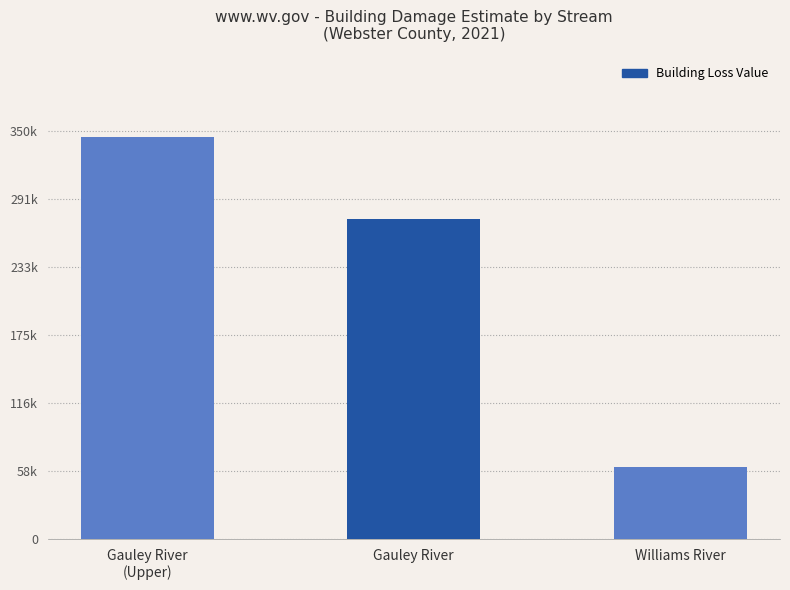

Does the chart contain any negative values?

No